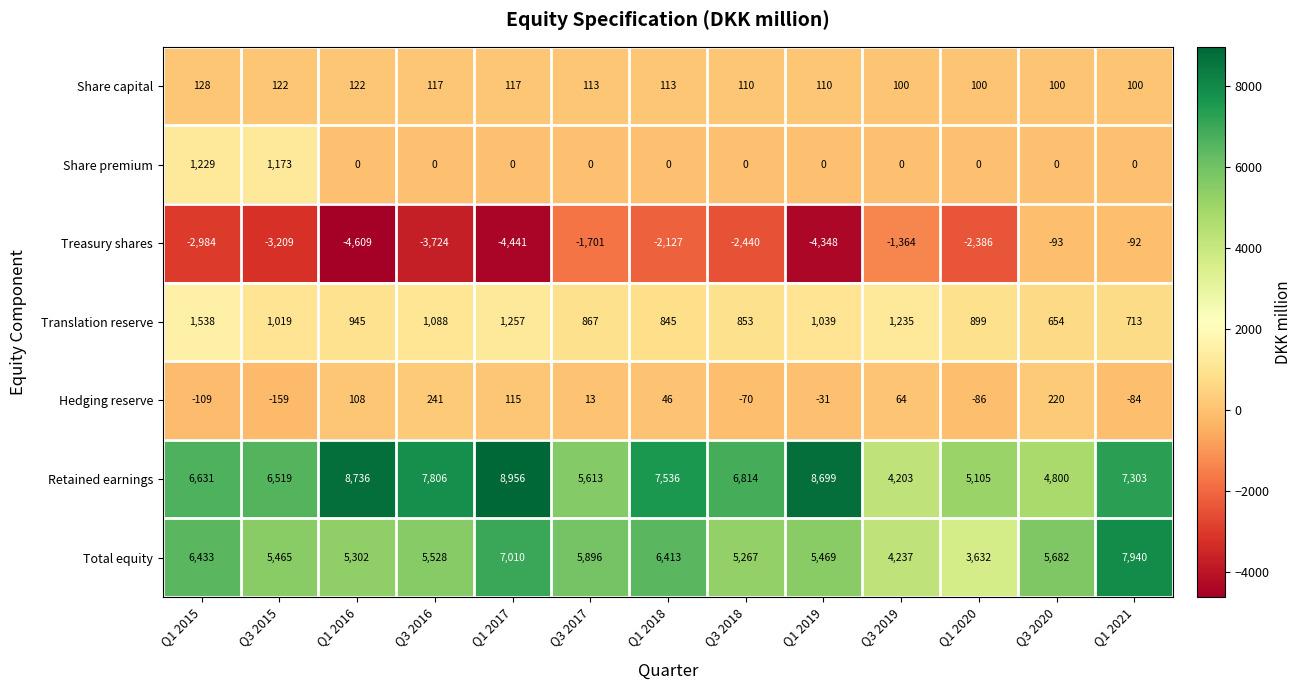

How many data points does each series have?

13